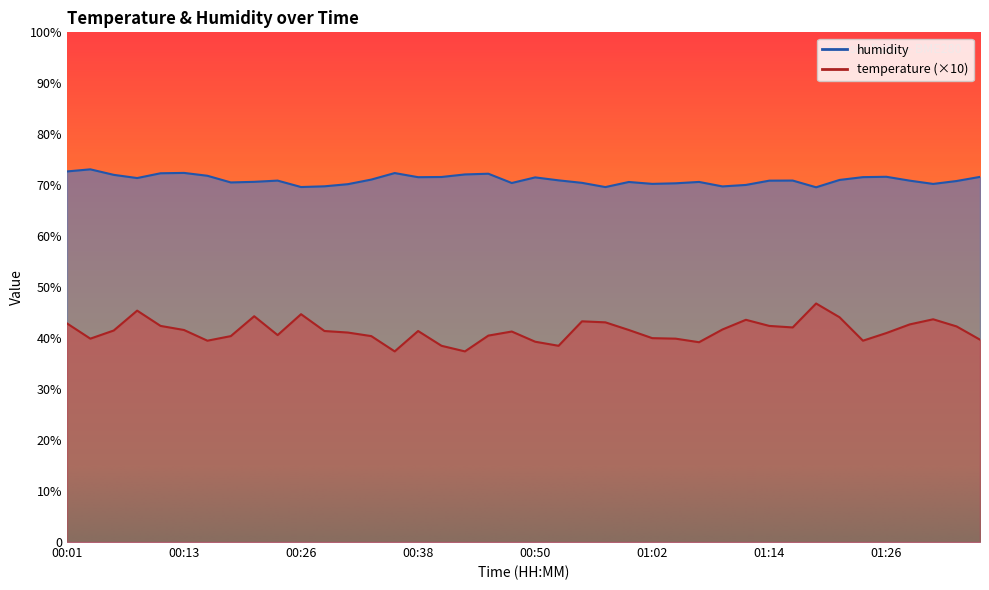

True or false: temperature has a value of 42.7 at 01:29.

True